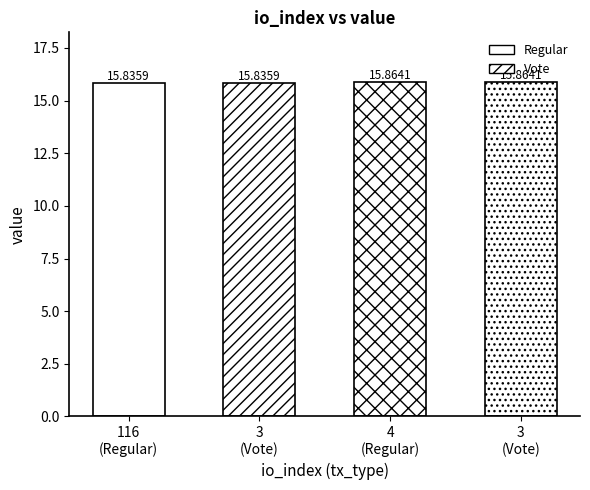

Are the bars horizontal?

No